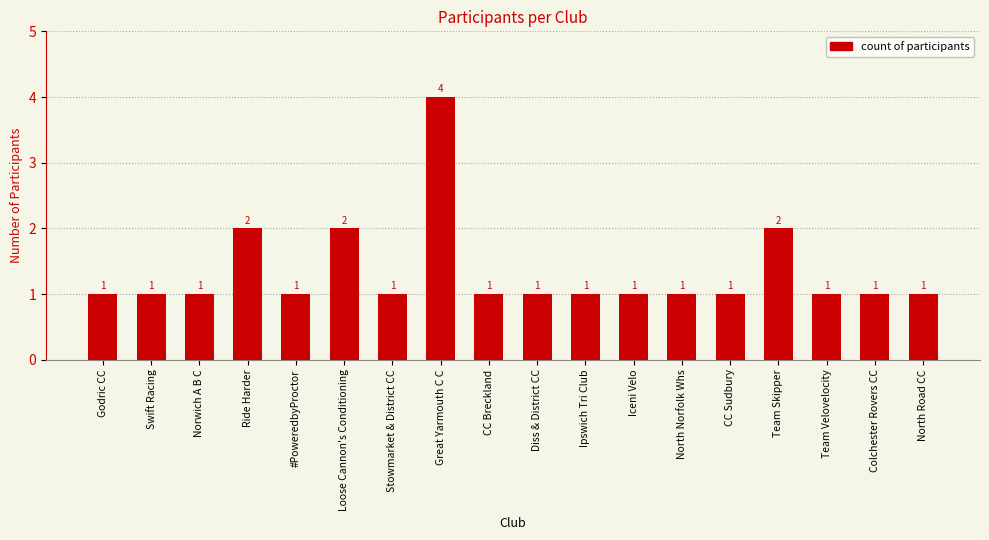

Reading left to right, extract all data points from this chart.

Godric CC=1	Swift Racing=1	Norwich A B C=1	Ride Harder=2	#PoweredbyProctor=1	Loose Cannon's Conditioning=2	Stowmarket & District CC=1	Great Yarmouth C C=4	CC Breckland=1	Diss & District CC=1	Ipswich Tri Club=1	Iceni Velo=1	North Norfolk Whs=1	CC Sudbury=1	Team Skipper=2	Team Velovelocity=1	Colchester Rovers CC=1	North Road CC=1